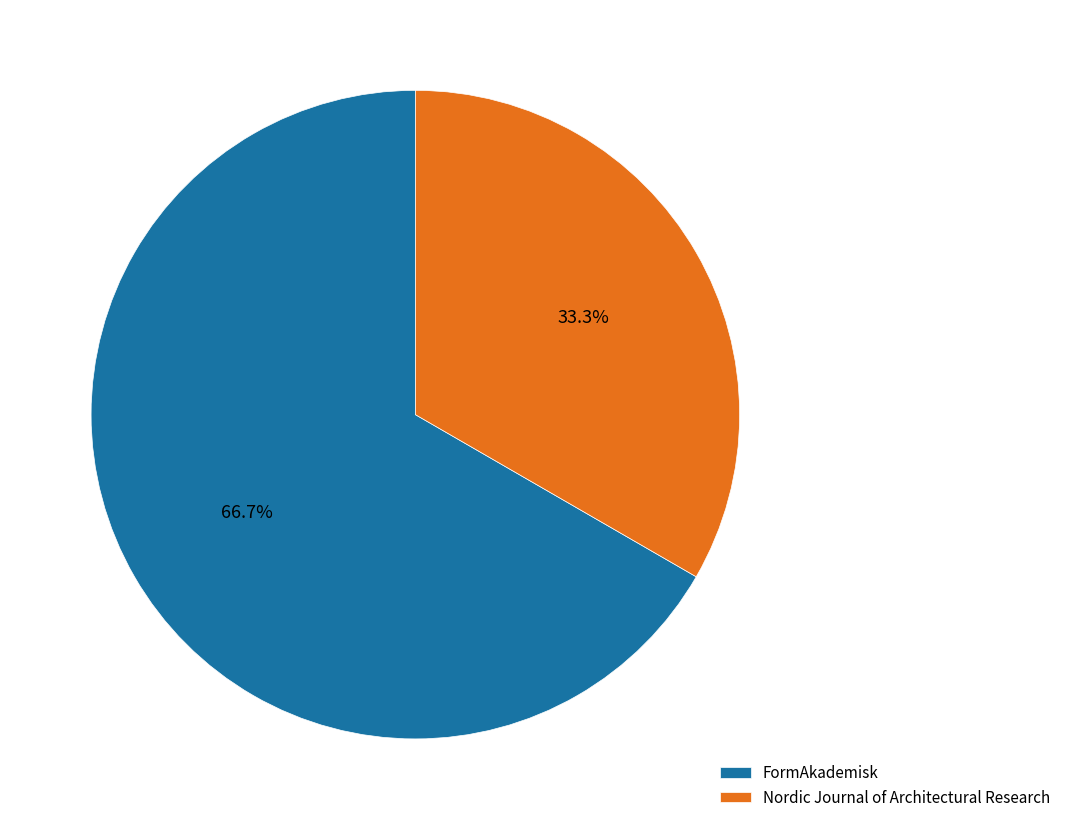

True or false: Nordic Journal of Architectural Research accounts for 21% of the total.

False